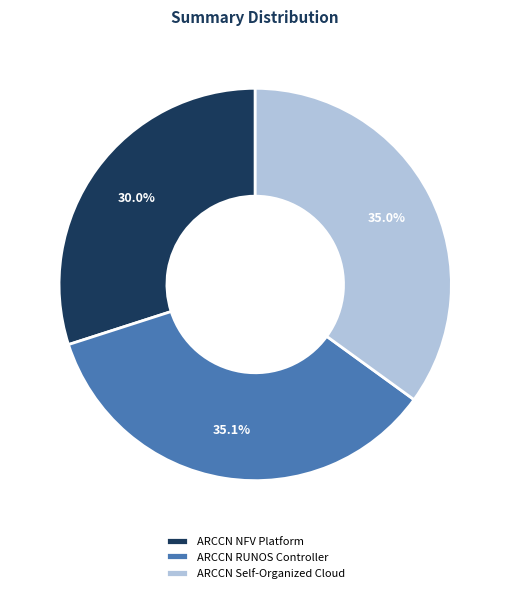

Is there any slice that represents more than half of the pie?

No